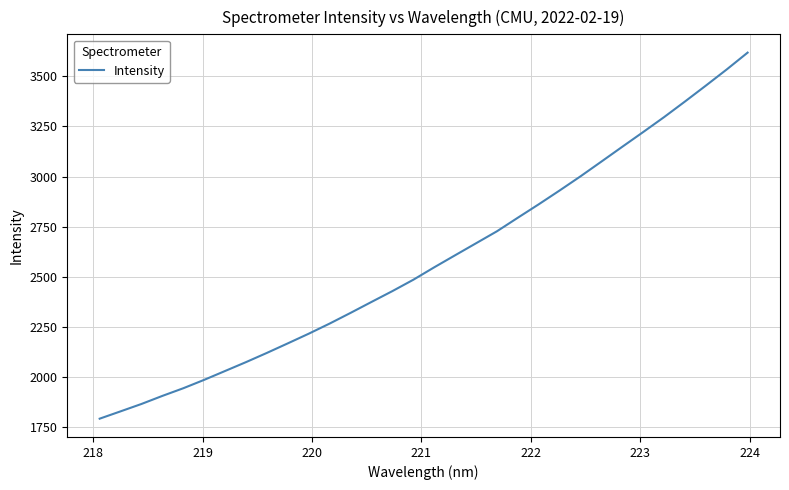

What is the difference between the maximum and minimum values?

1823.1